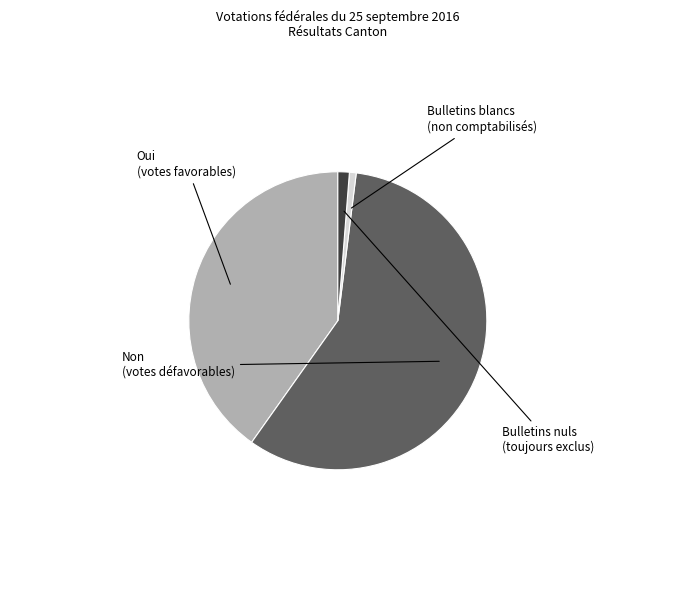

What is the ratio of the value at Oui to the value at Non?

0.7